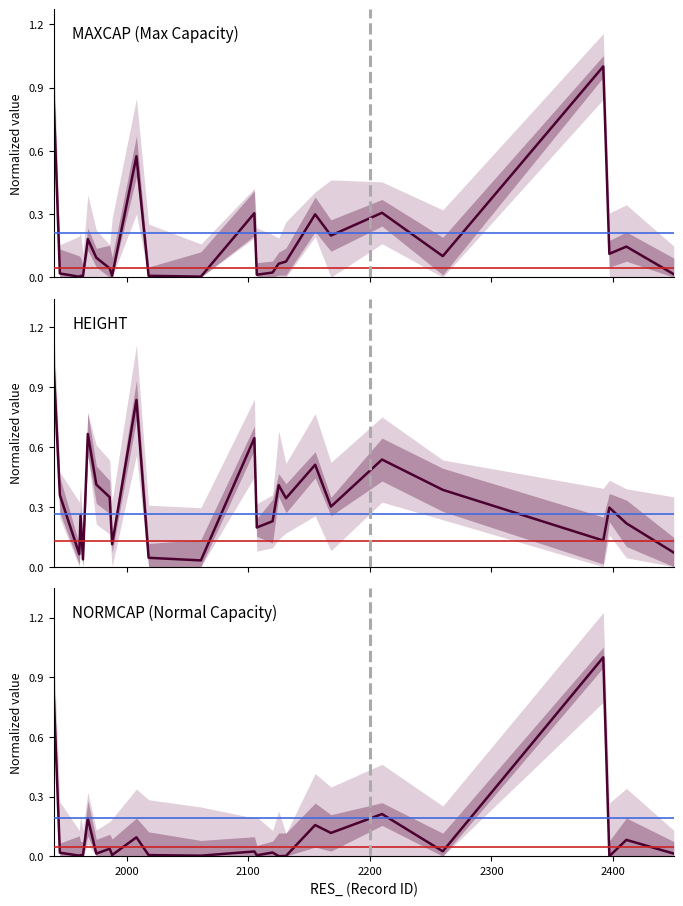

What are all the series names shown in the legend?

MAXCAP, HEIGHT, NORMCAP